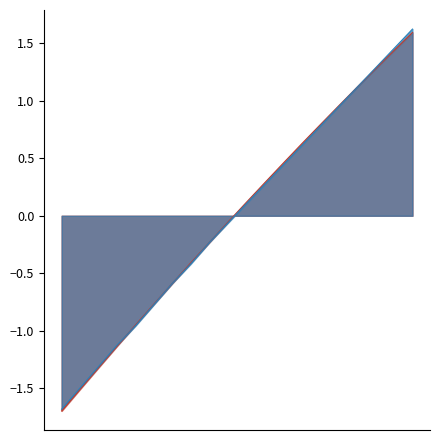

The Radial_Distance series shows 1.4 at 18. True or false?

True